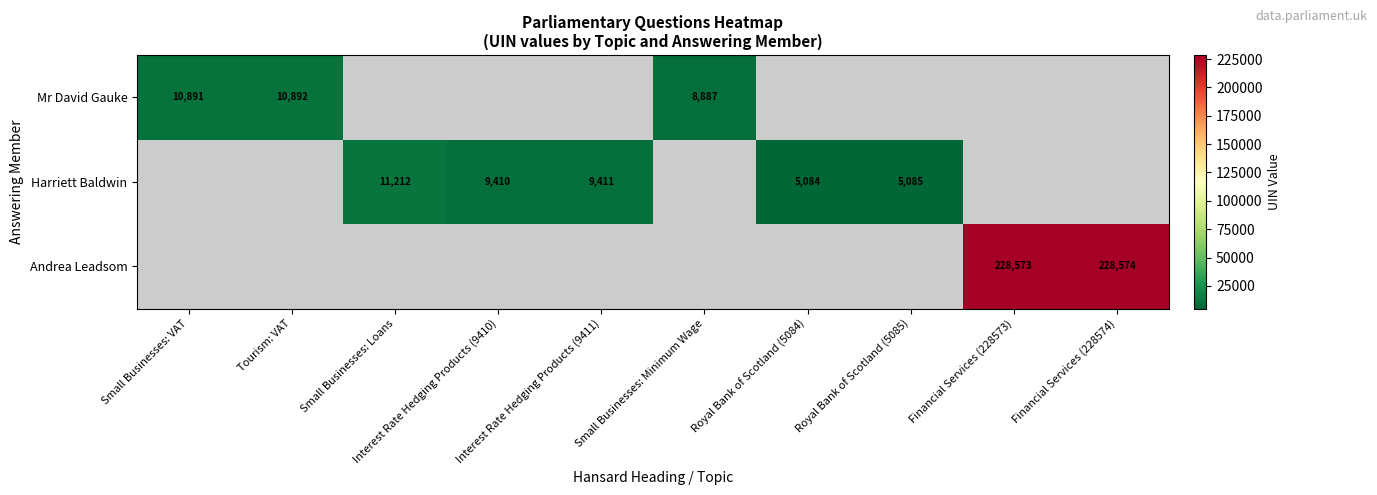

The value of Harriett Baldwin at Royal Bank of Scotland (5085) is 8155. True or false?

False